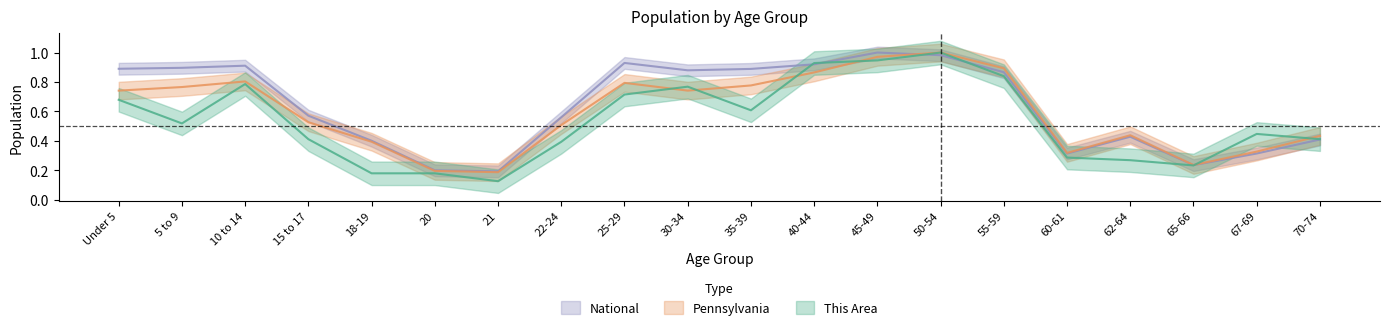

Is the value of National at Under 5 greater than the value of Pennsylvania at 35-39?

Yes